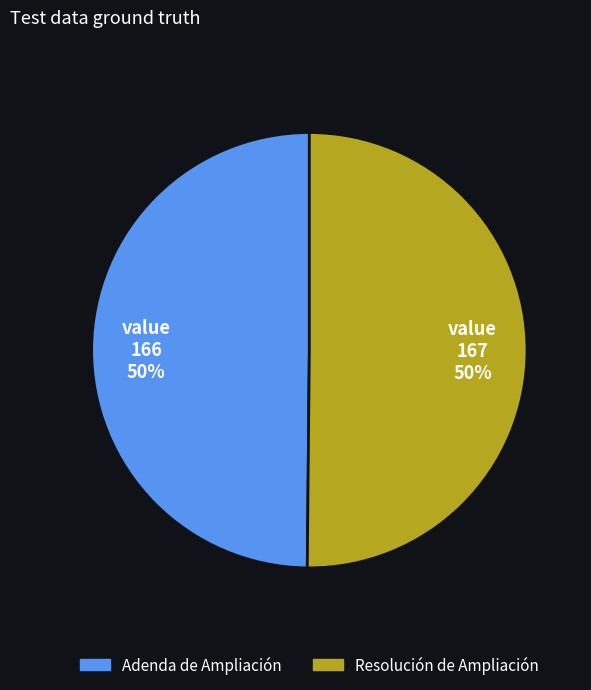

To the nearest percent, what is the combined percentage of Adenda de Ampliación and Resolución de Ampliación?

100%